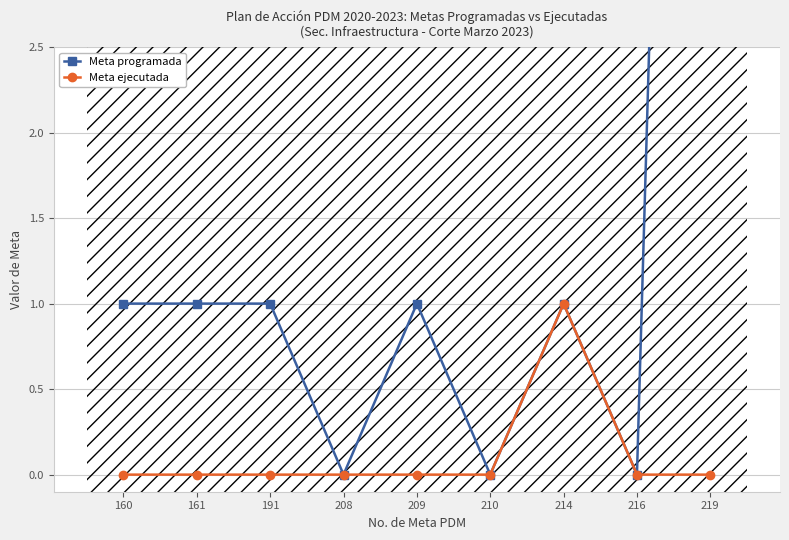

List the labels in order of Meta programada value, smallest first.

208, 210, 216, 160, 161, 191, 209, 214, 219